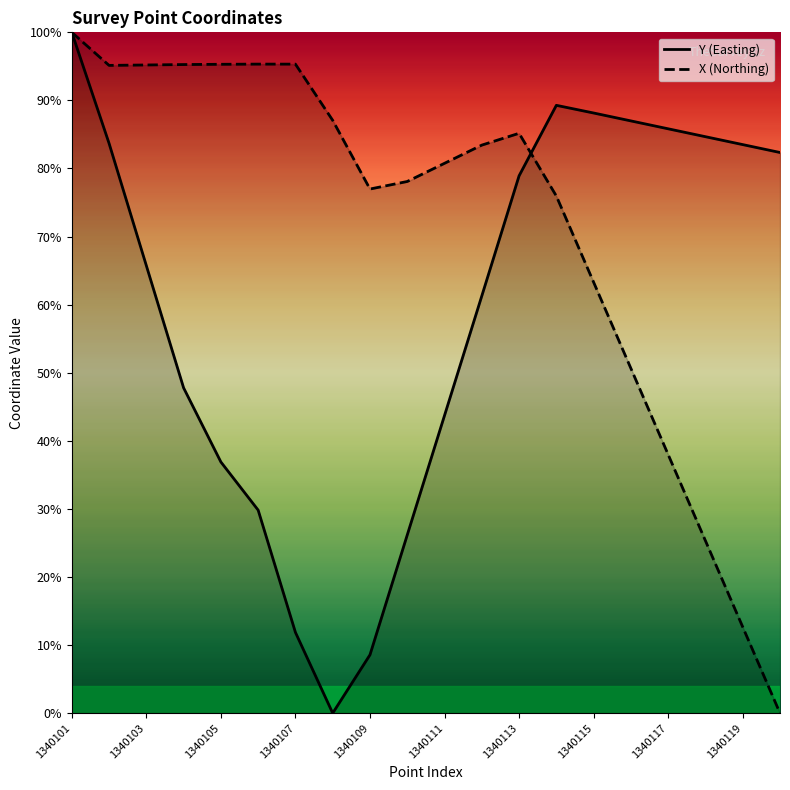

How many data points in Y (Easting) are above 78?

10